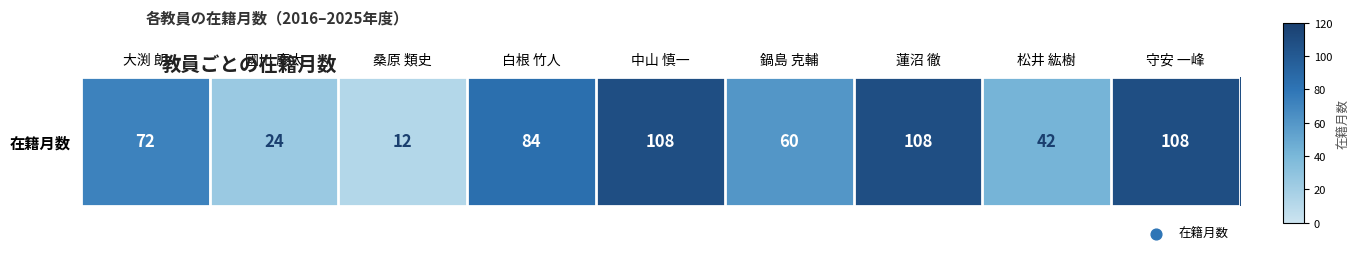

What is the sum of all values?

618